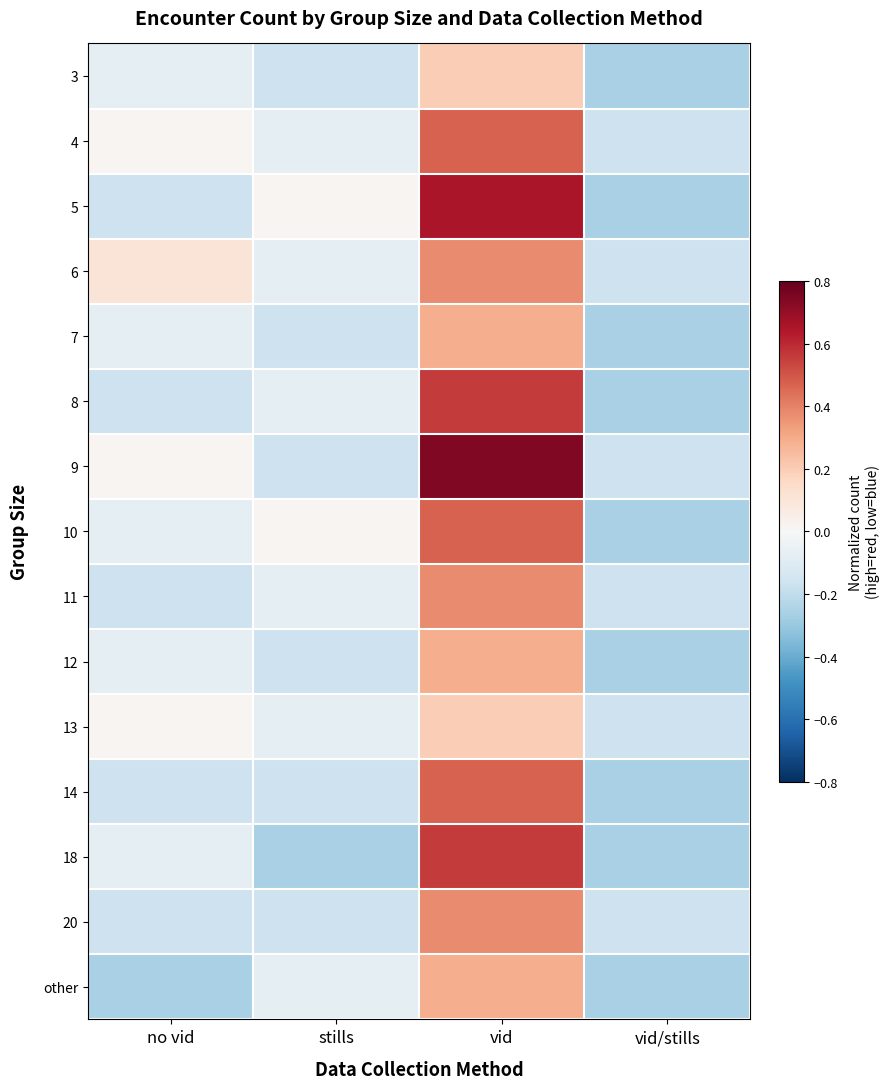

At which category does the chart reach its minimum across all series?

vid/stills